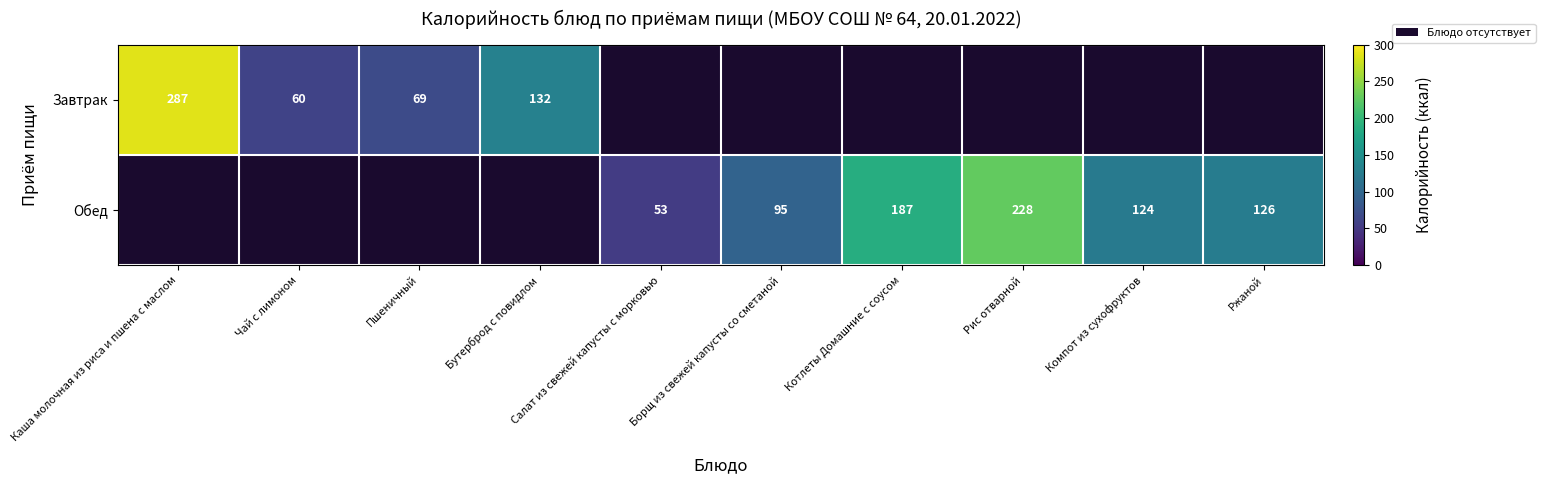

The Обед series shows 228 at Рис отварной. True or false?

True